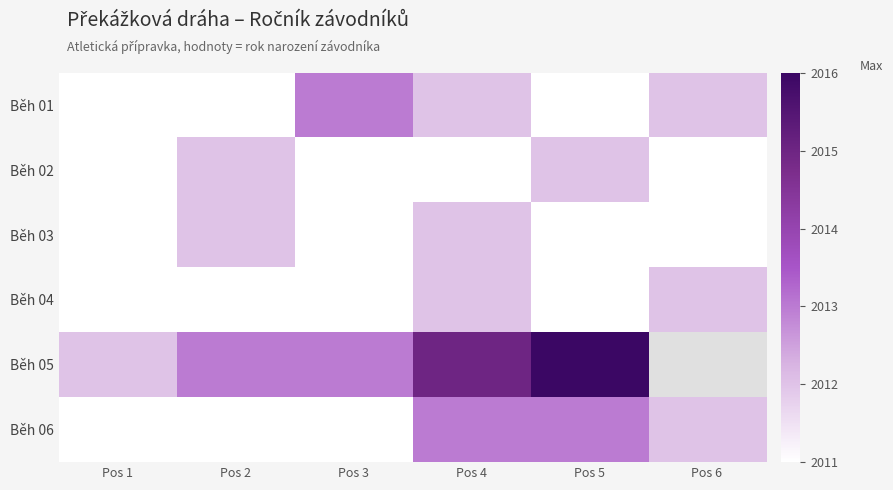

How many data points in Běh 02 are above 2011?

2